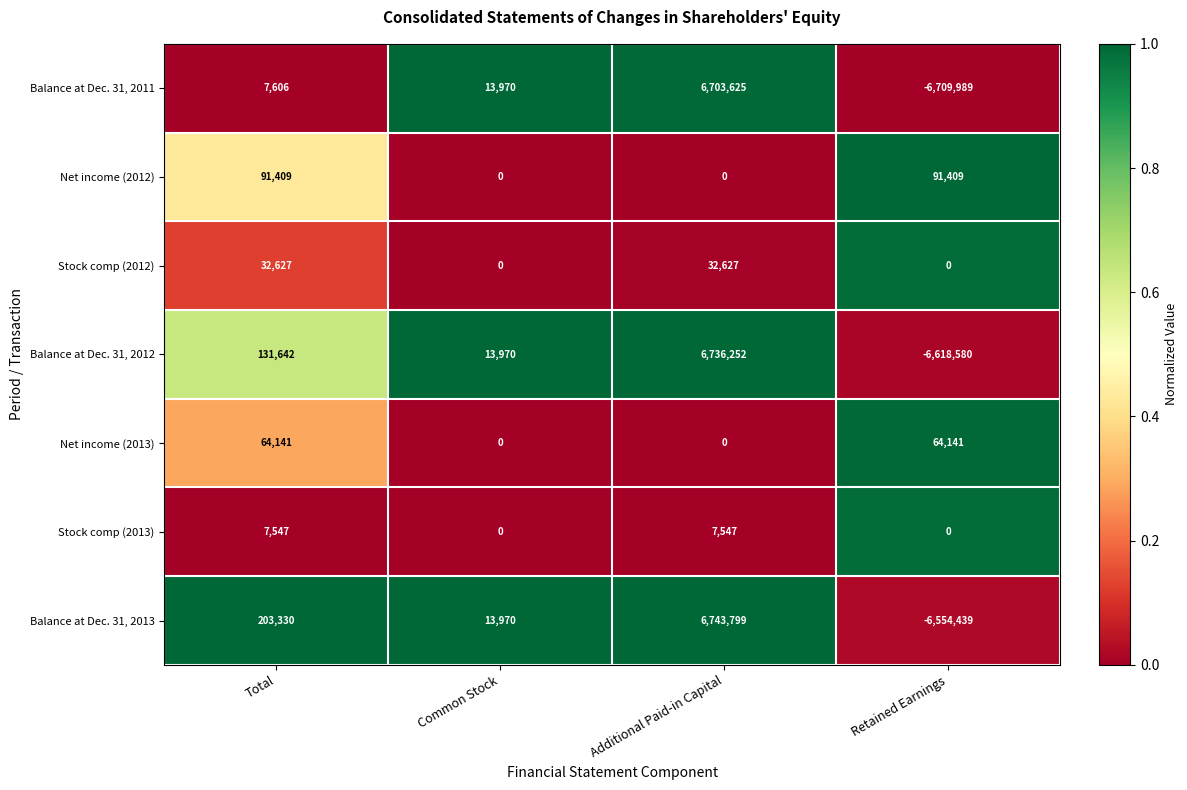

What is the difference between the maximum and second lowest values in the Net income (2012) series?

91409